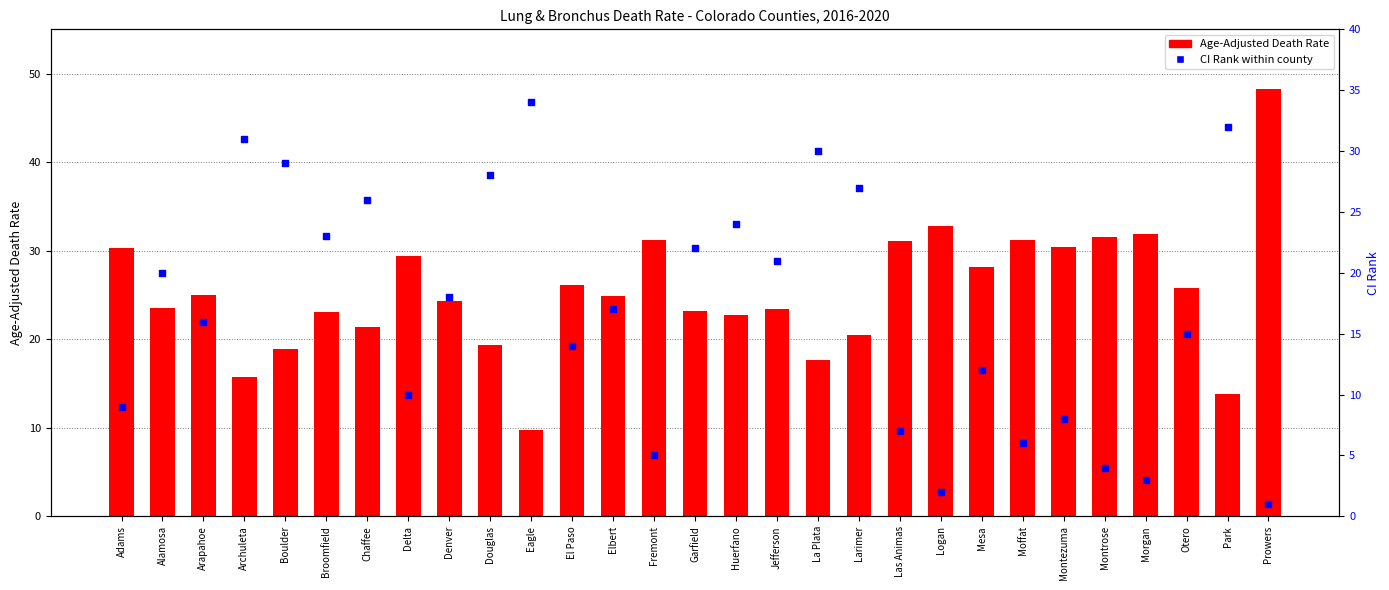

At which category is the sum across all series the highest?

Prowers